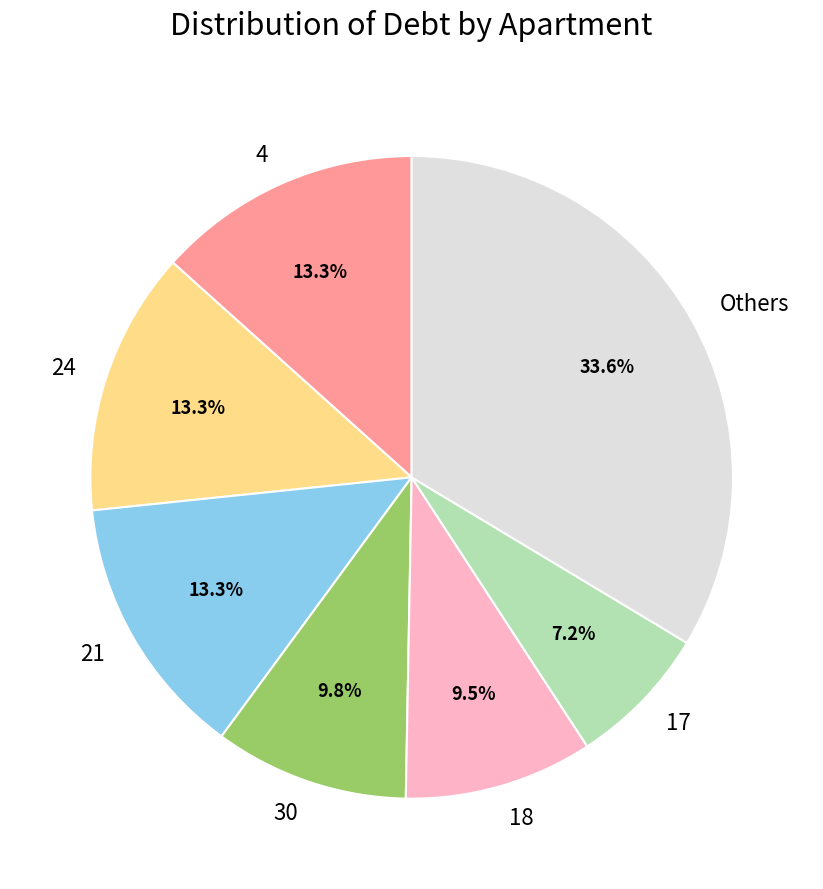

Between 24 and 30, which is larger?

24